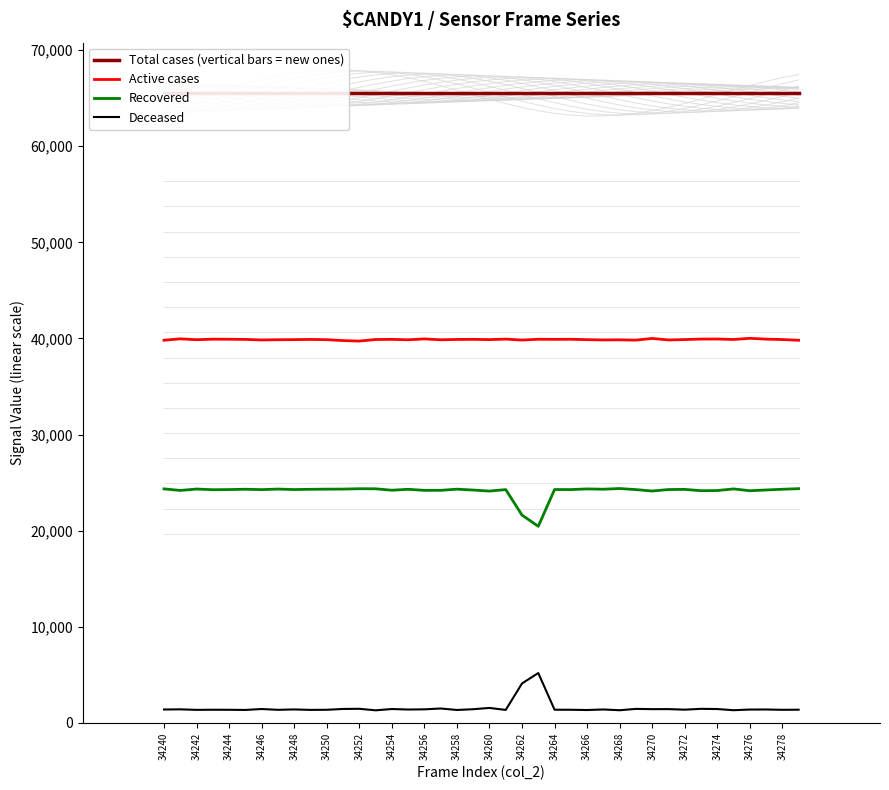

True or false: Total cases (vertical bars = new ones) and Deceased cross at least once.

False